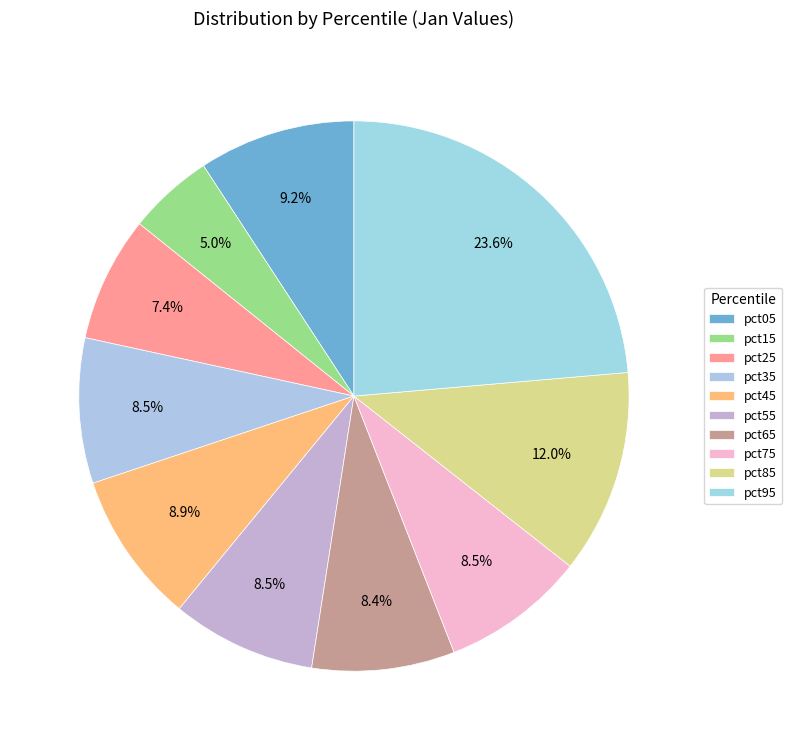

How many segments does this pie chart have?

10